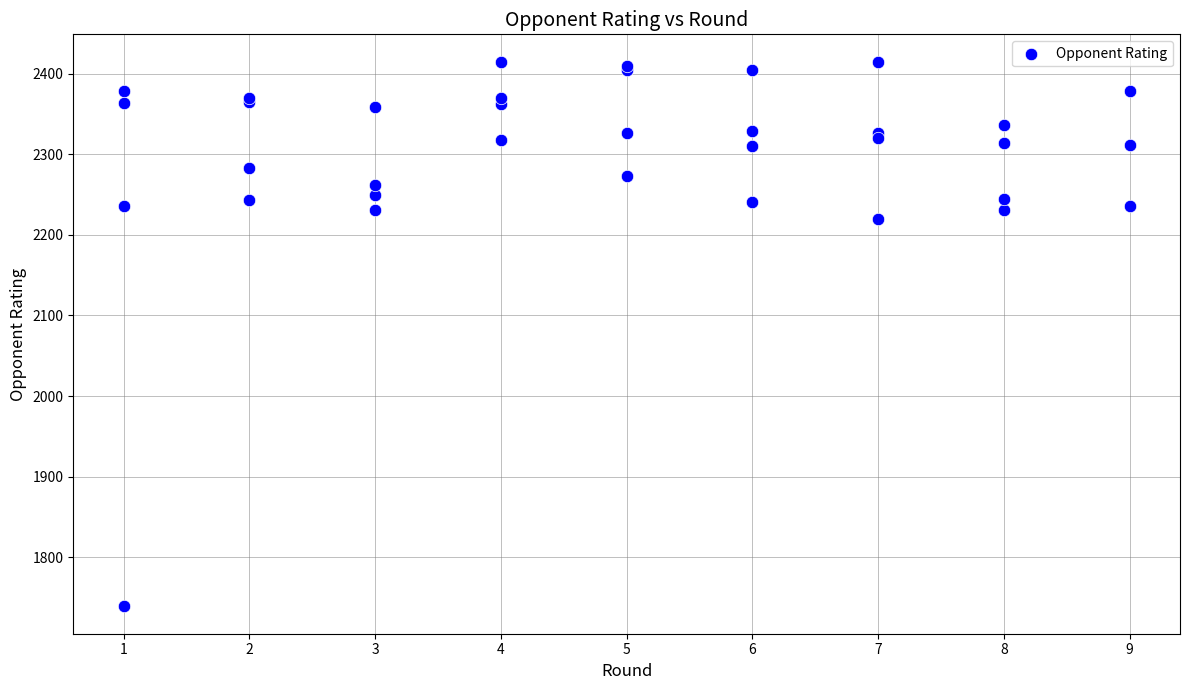

What Y value in the scatter plot is closest to 2077?

2220